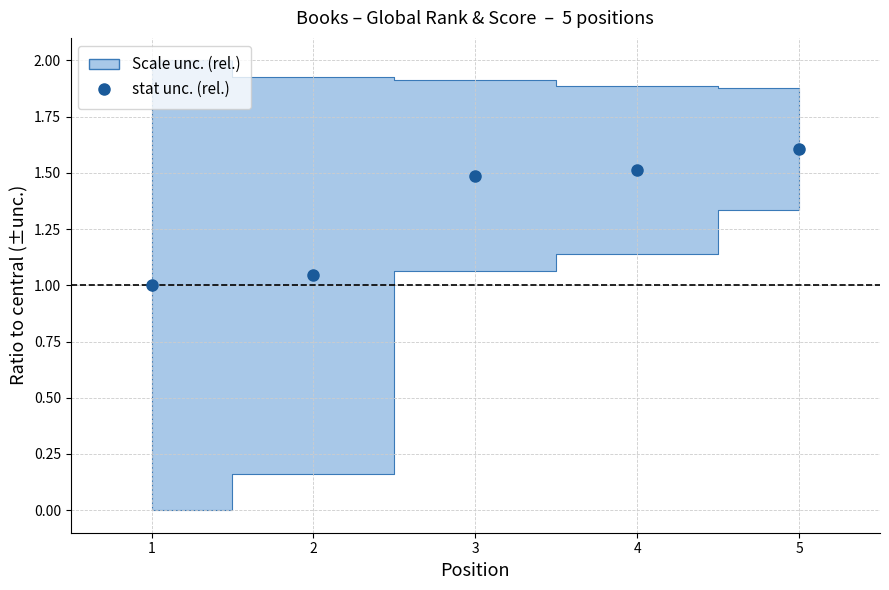

Rank the categories by value from lowest to highest.

1, 2, 3, 4, 5